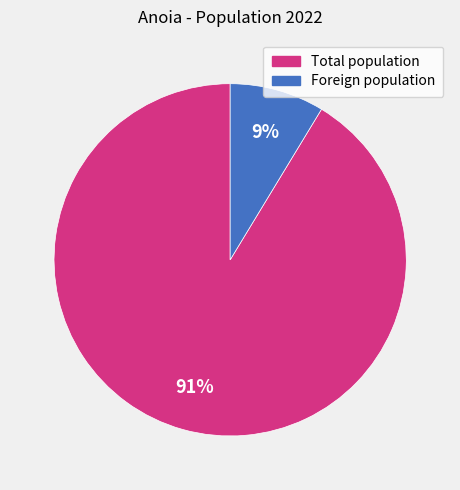

Count the number of slices in the pie.

2